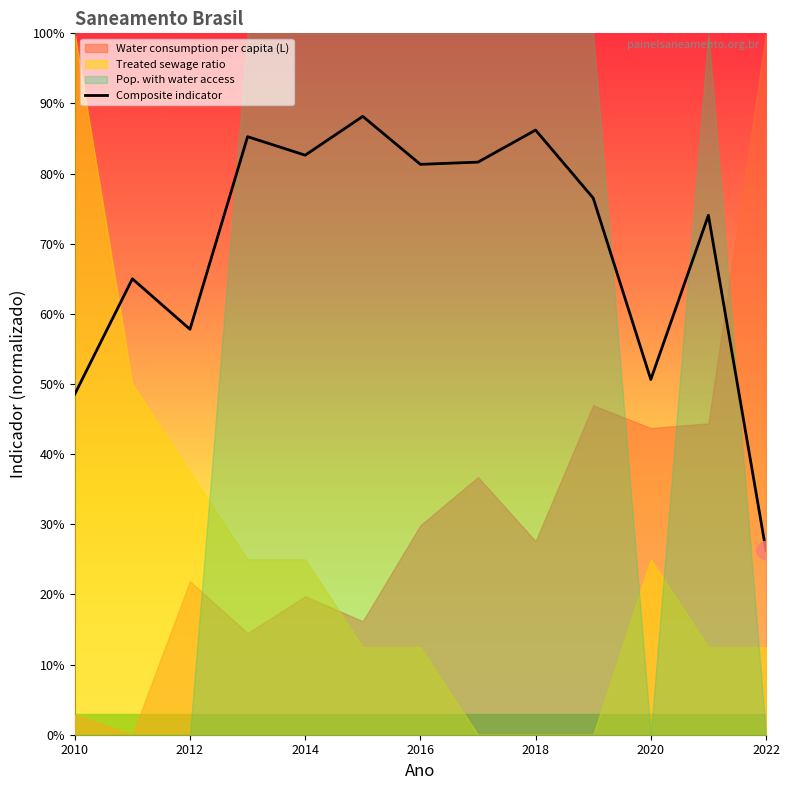

Which has a higher value, 2010 or 2014?

2014